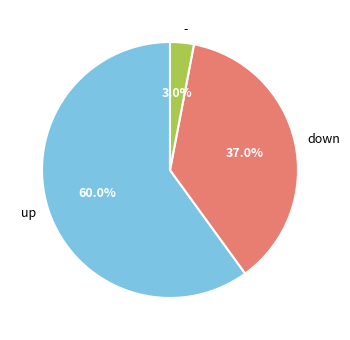

Does - represent more than half of the total?

No